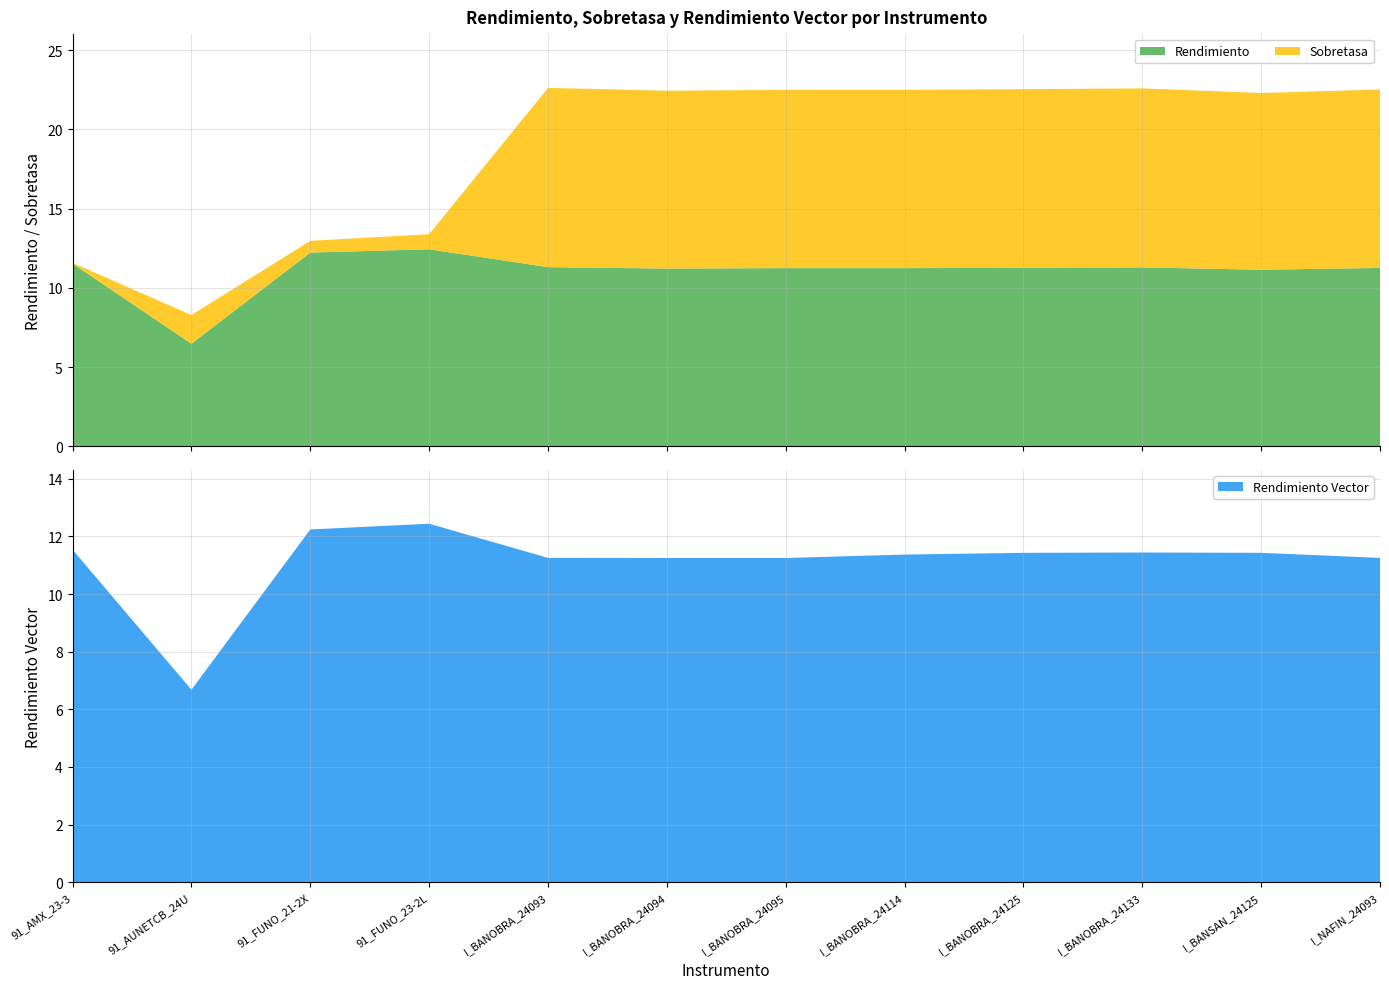

Reading right to left, what are all the values shown in this chart?

Rendimiento: 11.3	11.2	11.3	11.3	11.2	11.2	11.2	11.3	12.4	12.2	6.5	11.5
Sobretasa: 11.3	11.2	11.3	11.3	11.2	11.2	11.2	11.3	0.9	0.7	1.8	0.0
Rendimiento Vector: 11.3	11.4	11.4	11.4	11.4	11.2	11.2	11.3	12.4	12.2	6.7	11.5